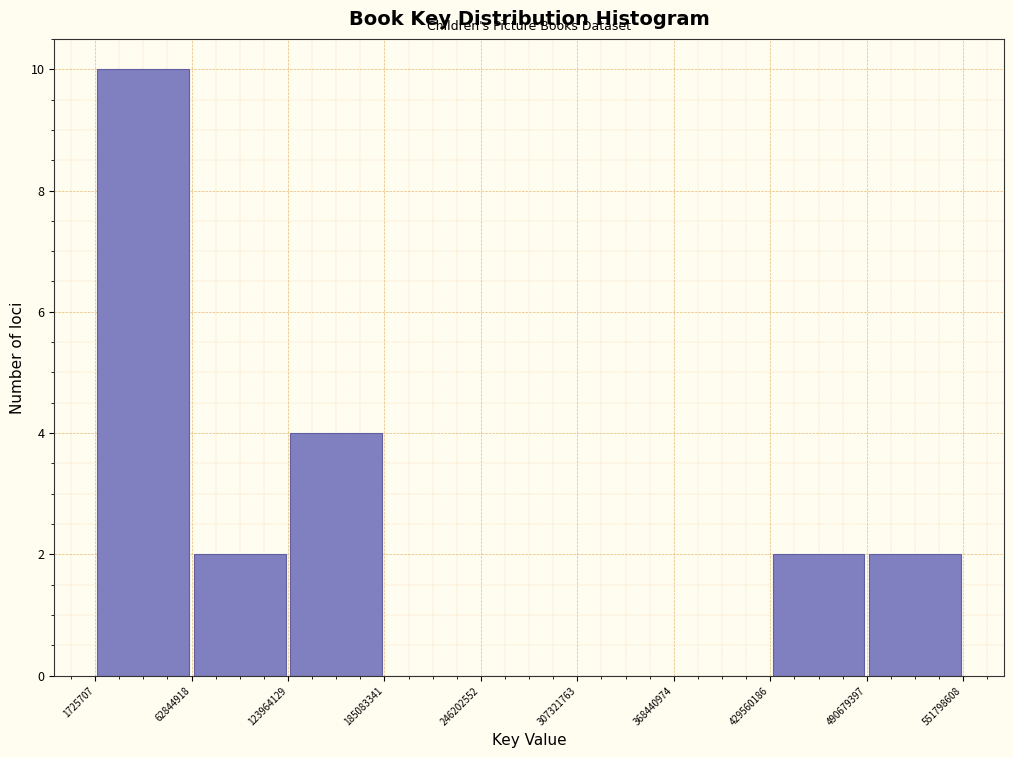

What is the height of the bar covering 123964129 to 185083341 on the x-axis? The values are not printed on the chart, so give them approximately, as read against the axis.

4